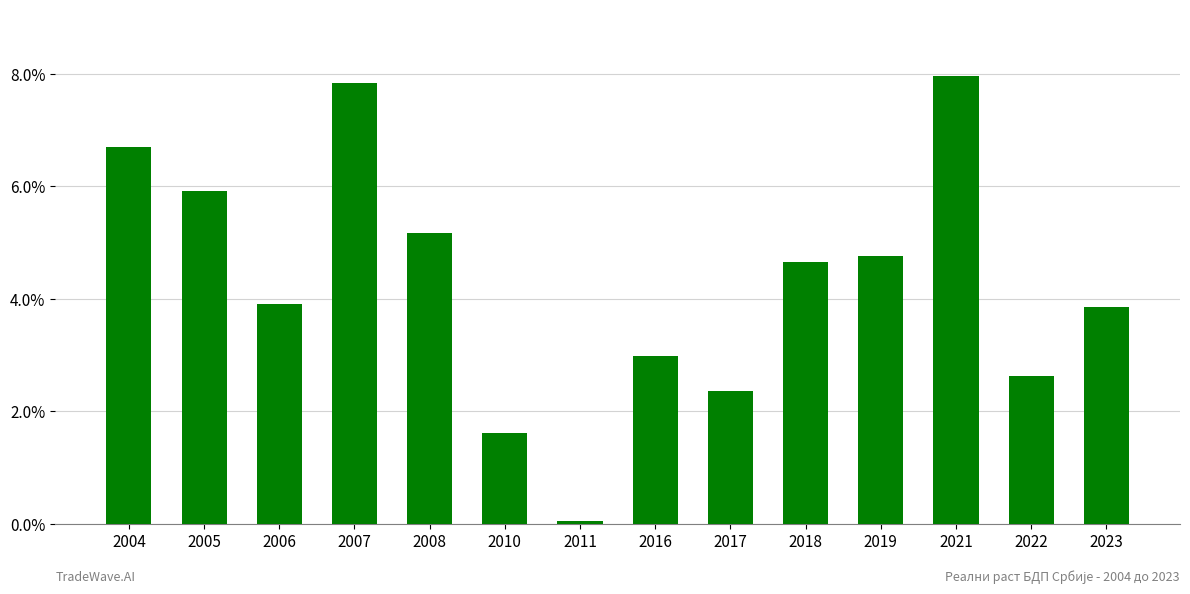

What is the change in value from 2005 to 2011?

-5.8